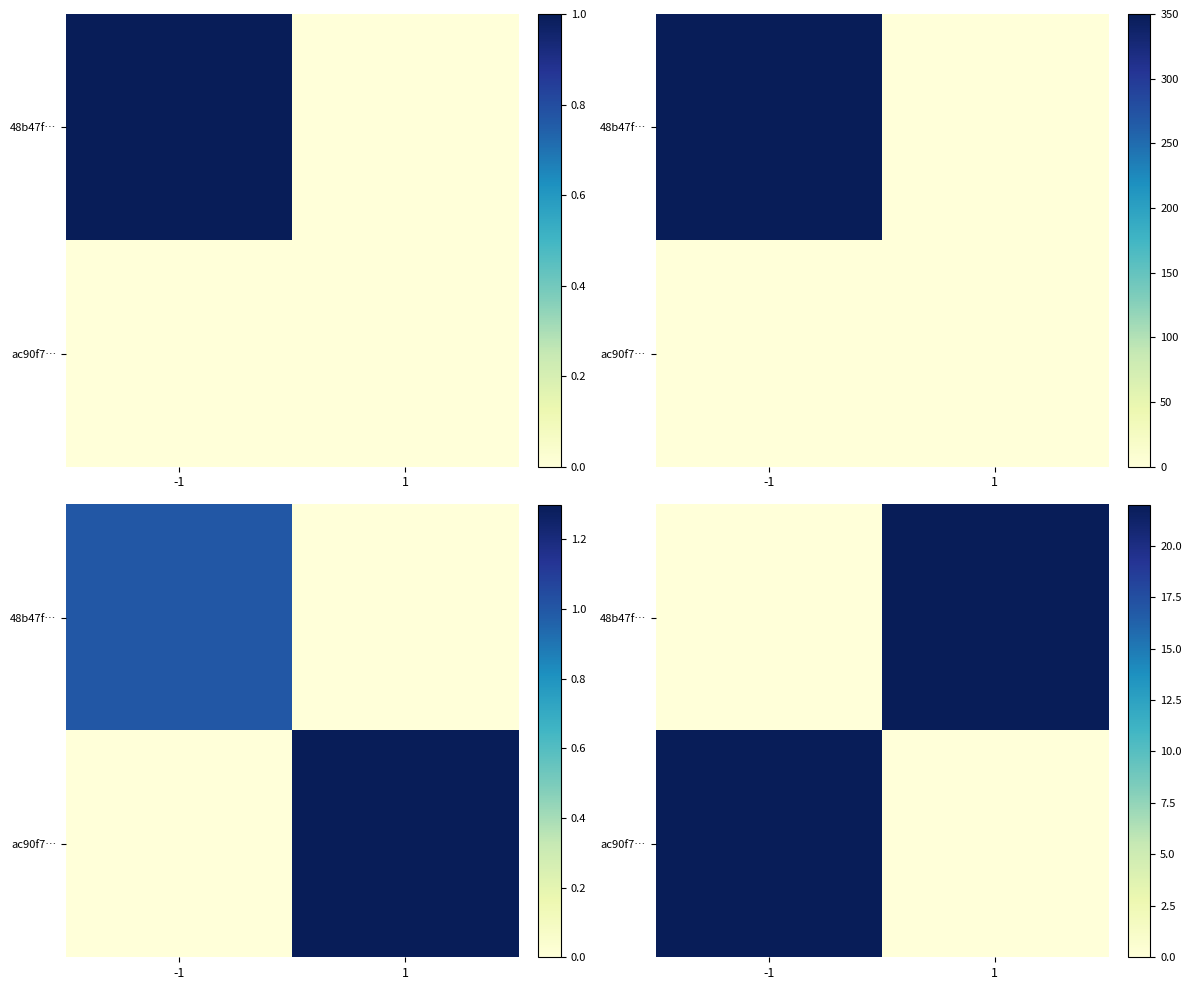

At which label is 48b47f… closest to 11?

-1